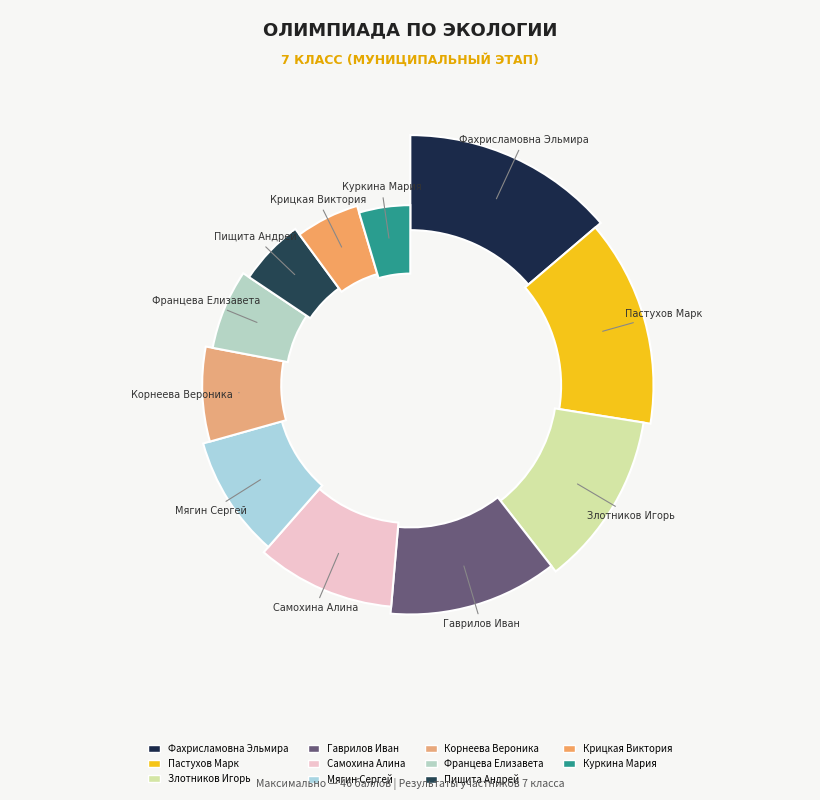

What is the smallest slice in the pie chart?

Куркина Мария